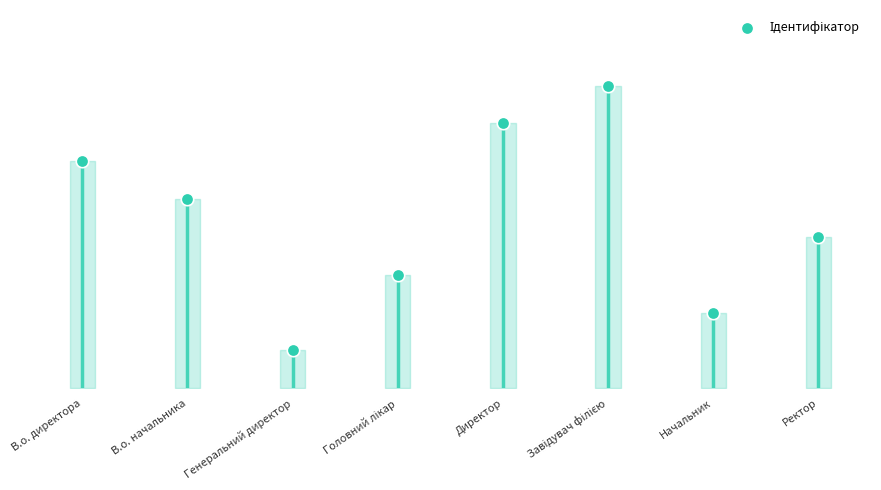

What is the ratio of the value at Директор to the value at В.о. начальника?

1.4